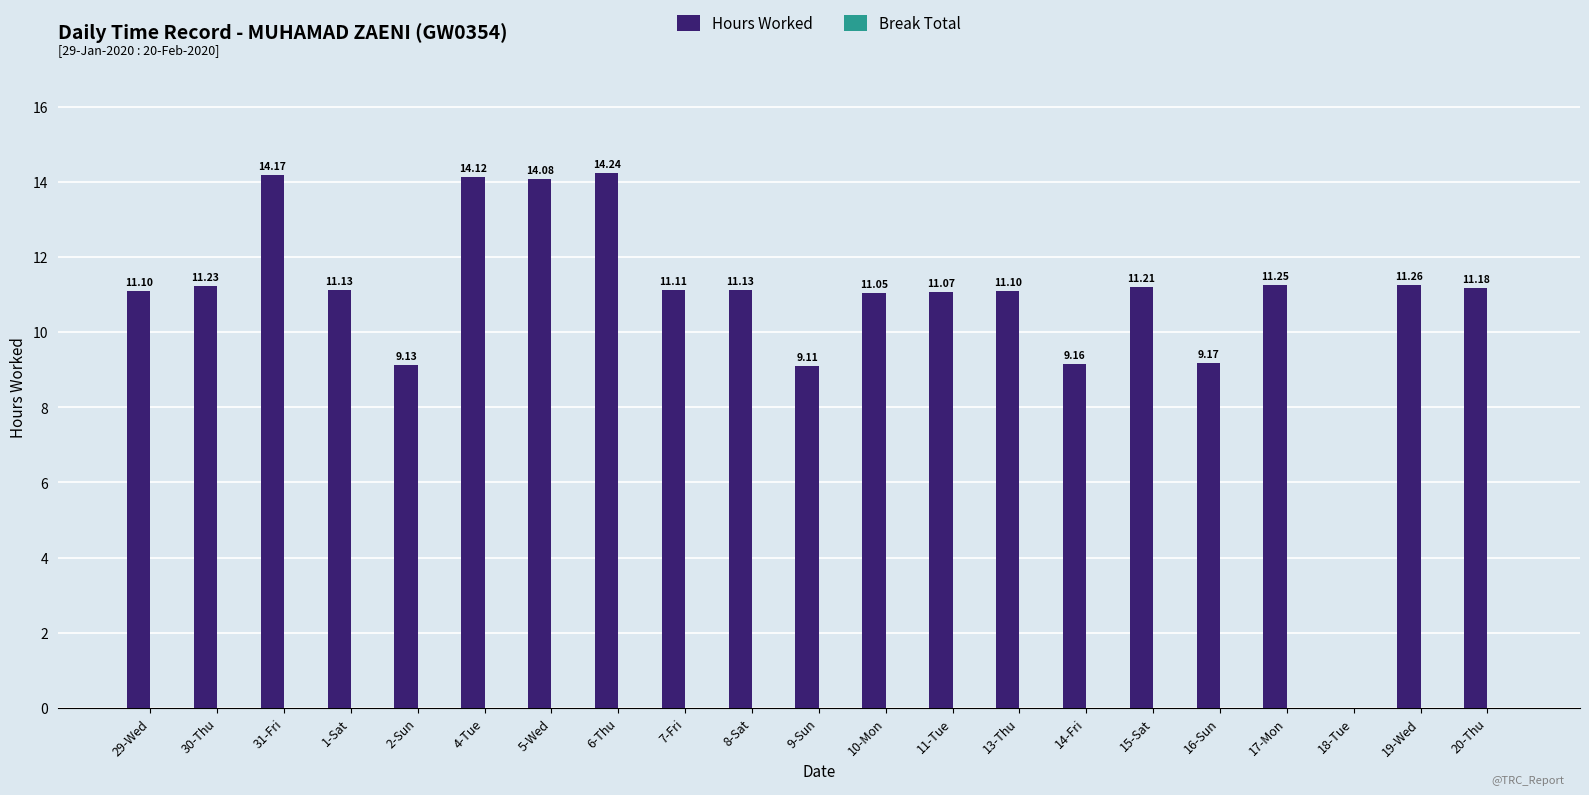

What is the sum of all values?

227.0